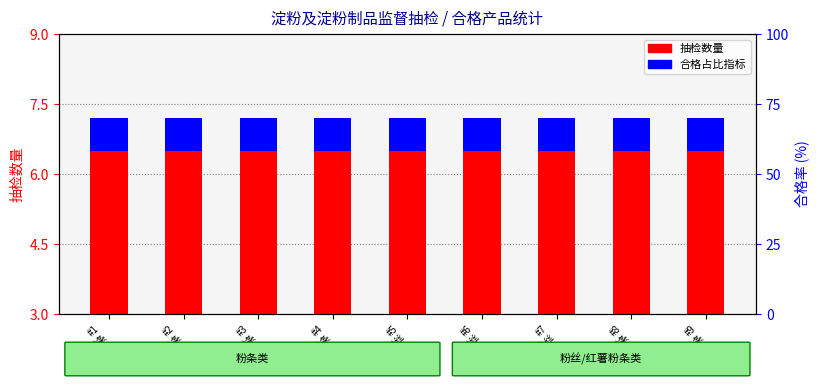

What is the total value across all series at #1
粉条?

7.2